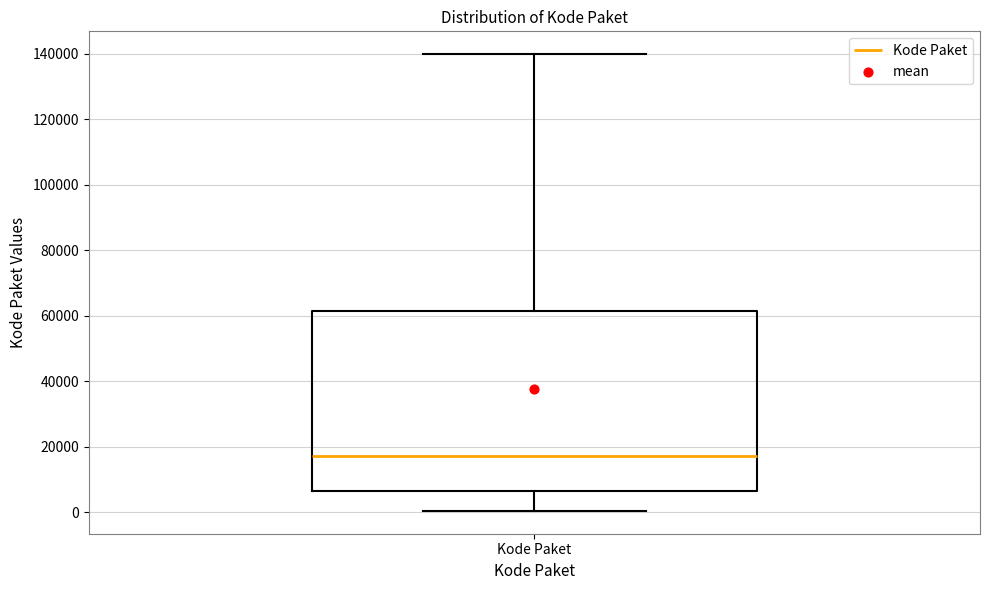

Where is the upper edge of the box for Kode Paket on the y-axis? The values are not printed on the chart, so give them approximately, as read against the axis.

62000